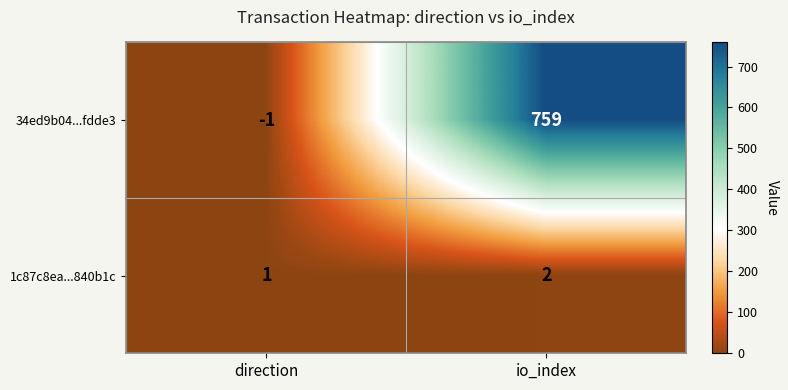

Reading left to right, extract all data points from this chart.

34ed9b04...fdde3: -1	759
1c87c8ea...840b1c: 1	2